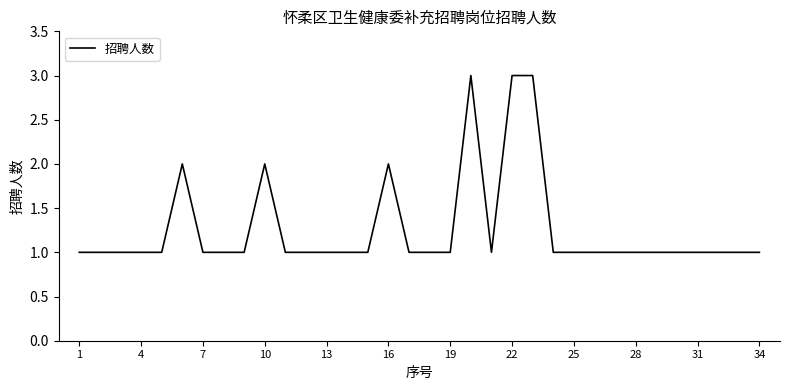

What is the greatest value displayed?

3